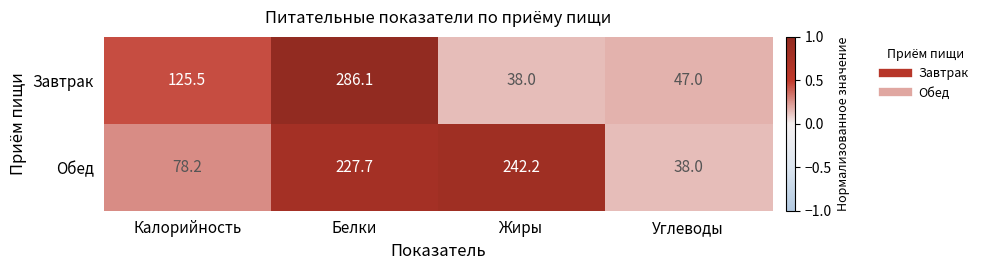

What is the smallest value displayed?

38.0